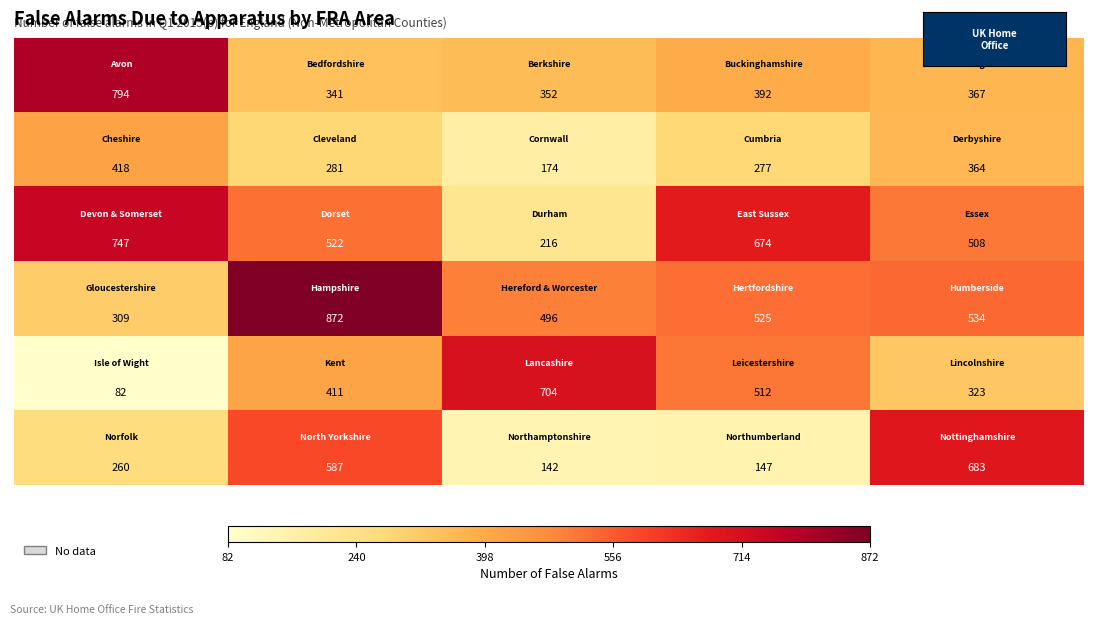

At how many categories does at least one series exceed 581?

5